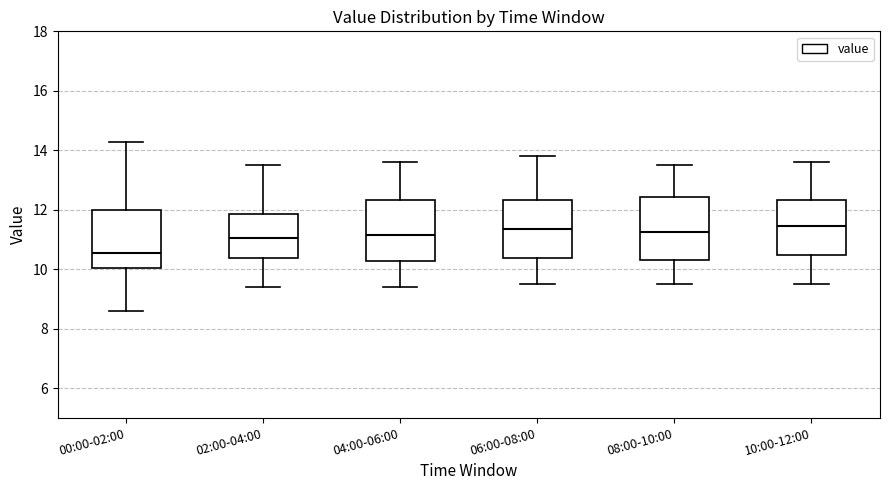

Reading left to right, read every box against the y-axis: the position of its median line, the range the box covers, and the ends of its whiskers. The values are not printed on the chart, so give them approximately, as read against the axis.

00:00-02:00: median 10.6, box 10.0 to 12.0, whiskers 8.6 to 14.2
02:00-04:00: median 11.0, box 10.4 to 11.8, whiskers 9.4 to 13.6
04:00-06:00: median 11.2, box 10.2 to 12.4, whiskers 9.4 to 13.6
06:00-08:00: median 11.4, box 10.4 to 12.4, whiskers 9.6 to 13.8
08:00-10:00: median 11.2, box 10.4 to 12.4, whiskers 9.6 to 13.6
10:00-12:00: median 11.4, box 10.4 to 12.4, whiskers 9.6 to 13.6